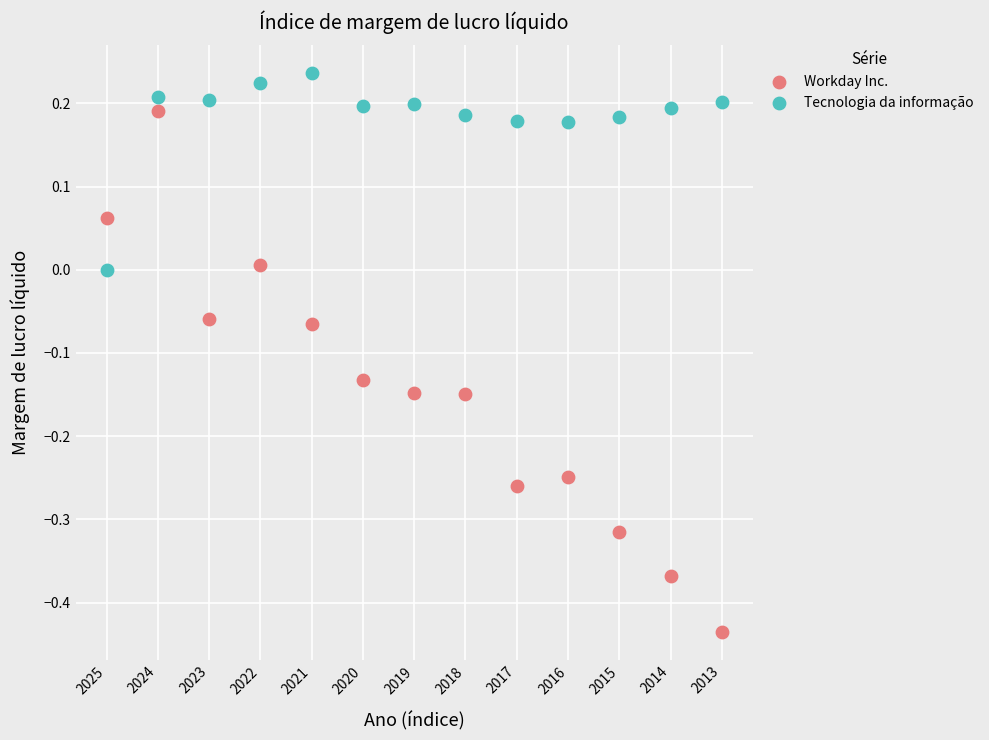

Which series has the widest spread of Y values?

Workday Inc.